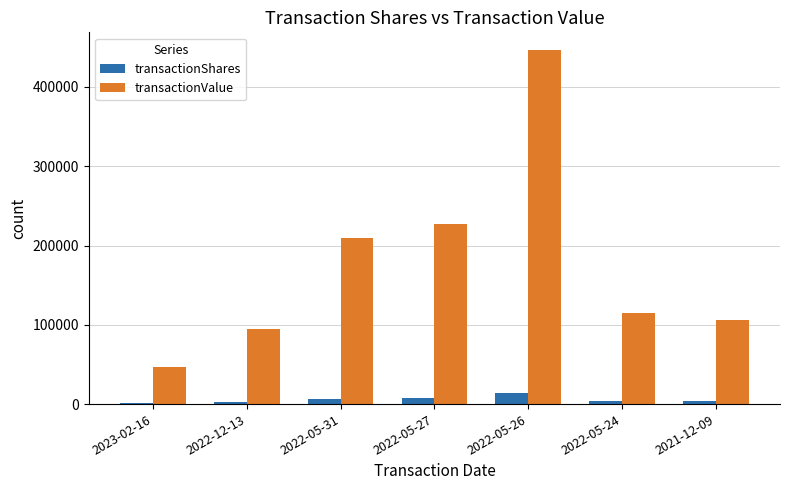

The transactionValue series shows 95231 at 2022-12-13. True or false?

True